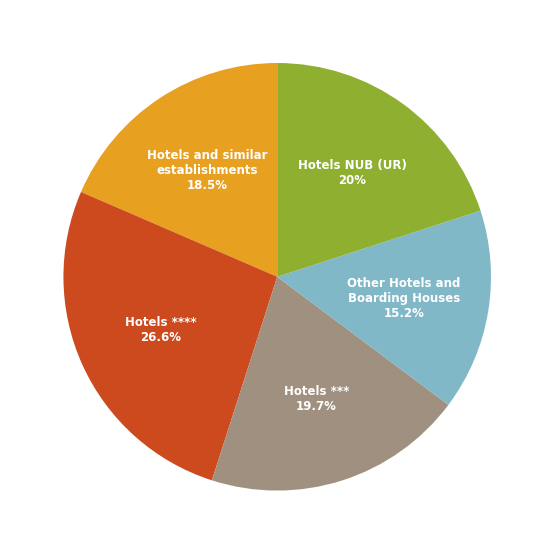

Count the number of slices in the pie.

5